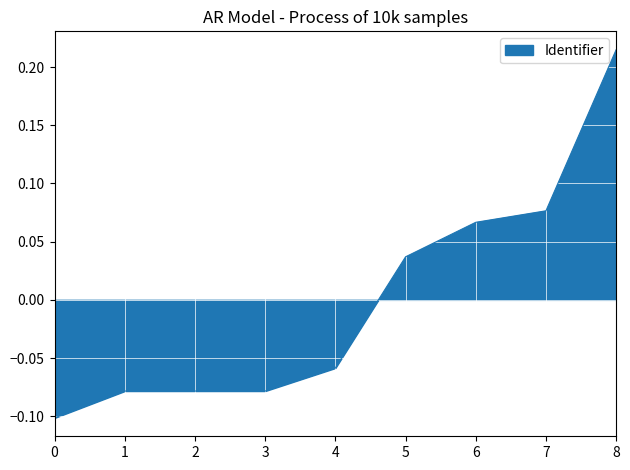

What is the change in value from 0 to 8?

+0.3